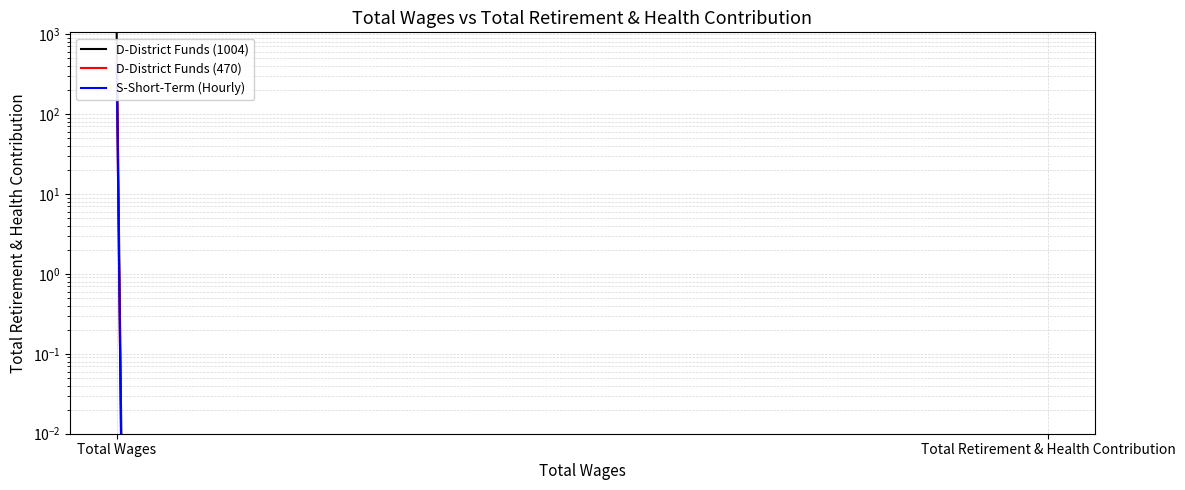

What is the highest value of the D-District Funds (1004) series?

1004